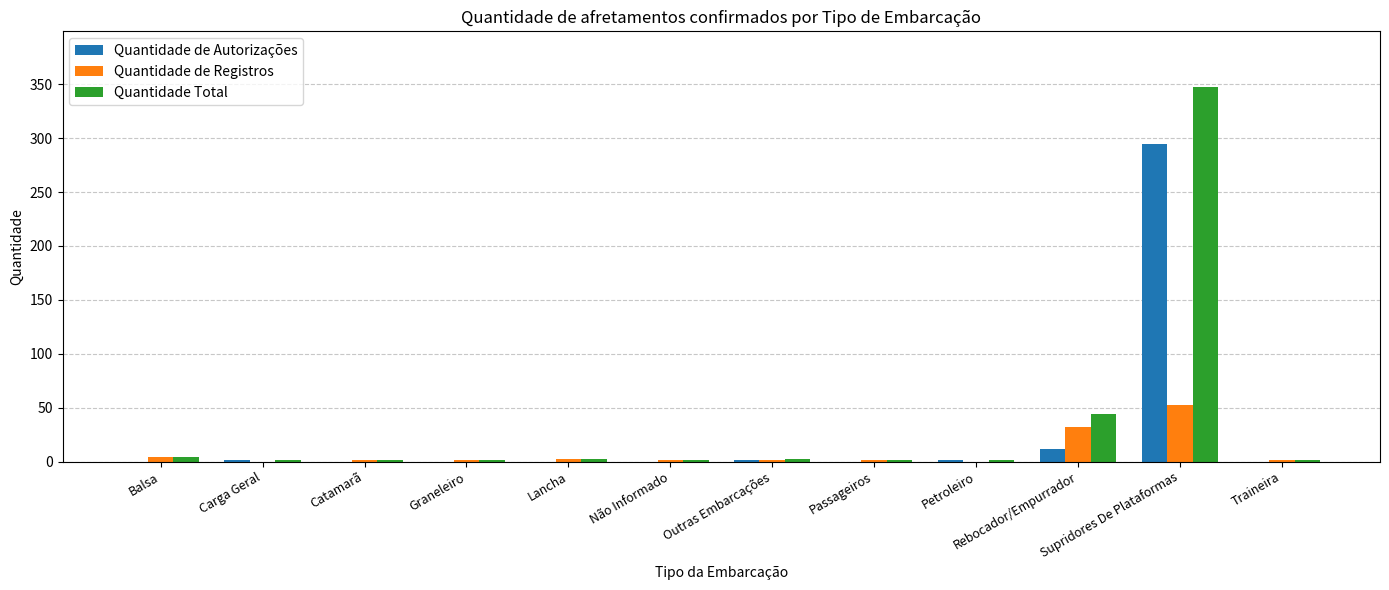

The Quantidade de Registros series shows -24 at Petroleiro. True or false?

False